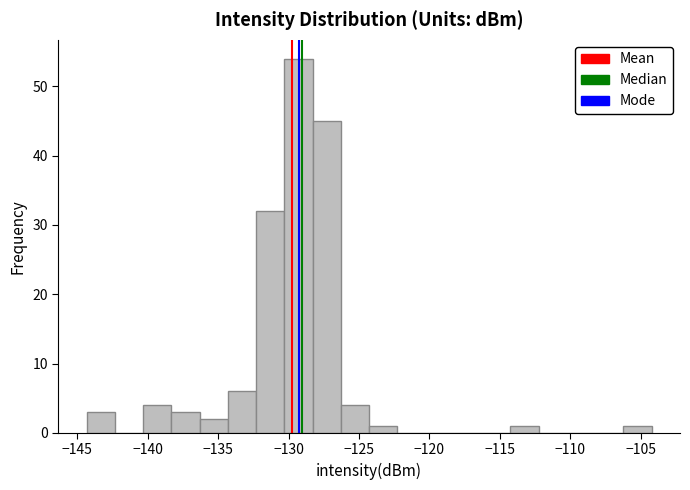

What is the height of the bar covering -134.5 to -132.5 on the x-axis? Neither the bar edges nor the heights are printed on the chart, so give them approximately, as read against the axes.

6